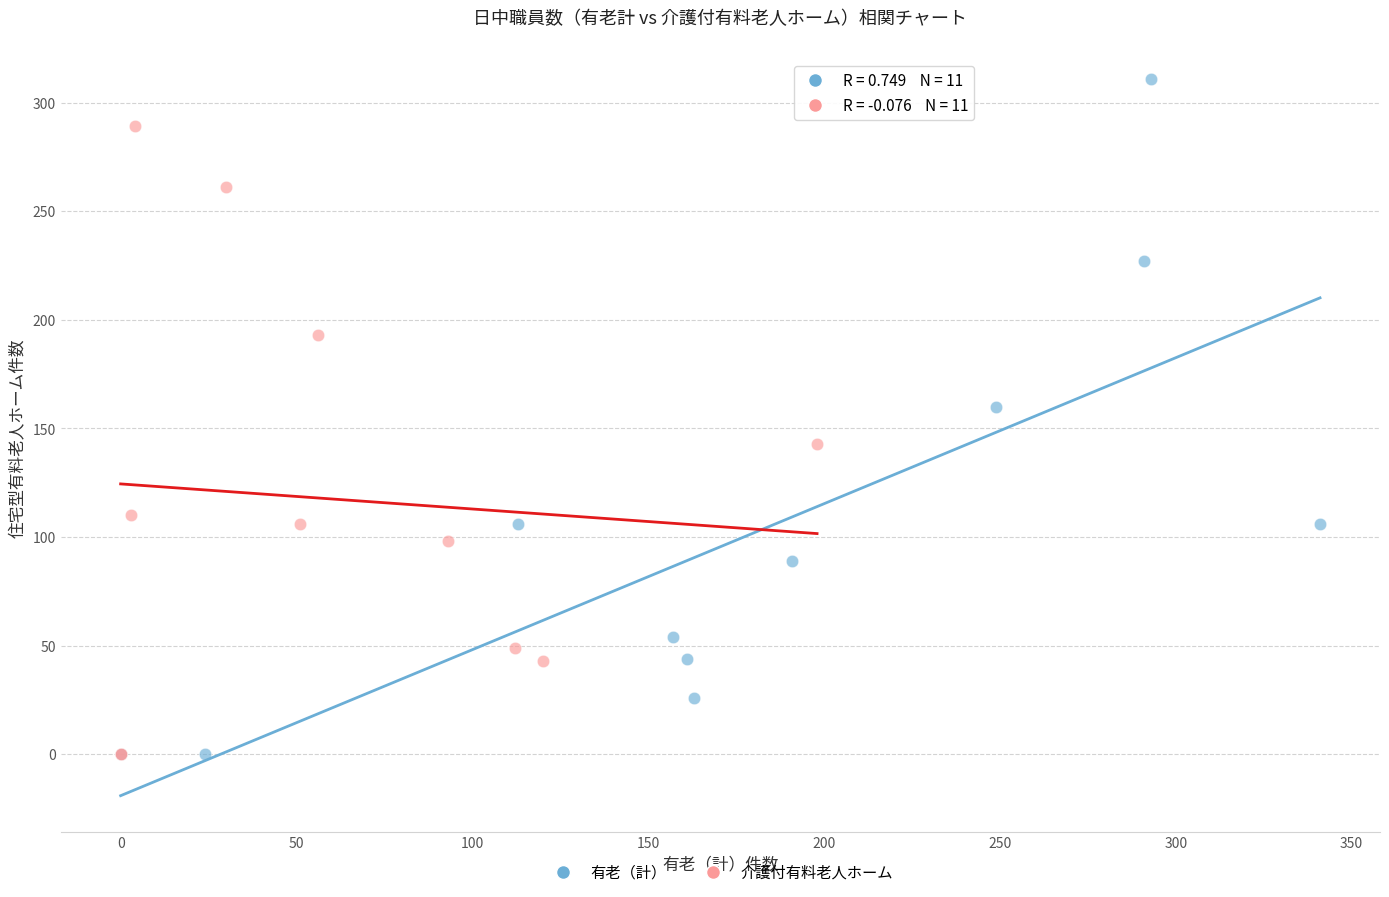

Which series has the largest Y range (max minus min)?

有老（計）